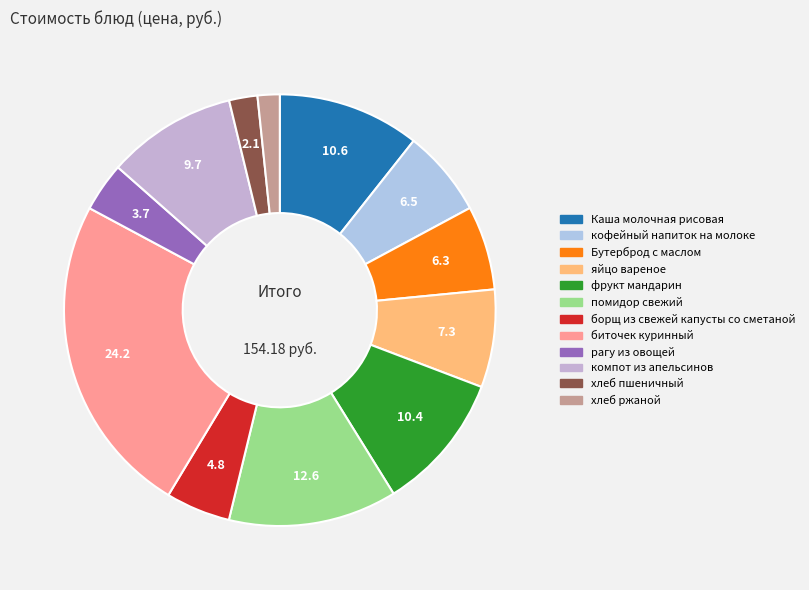

Approximately how many times larger is the value at фрукт мандарин compared to помидор свежий?

0.8